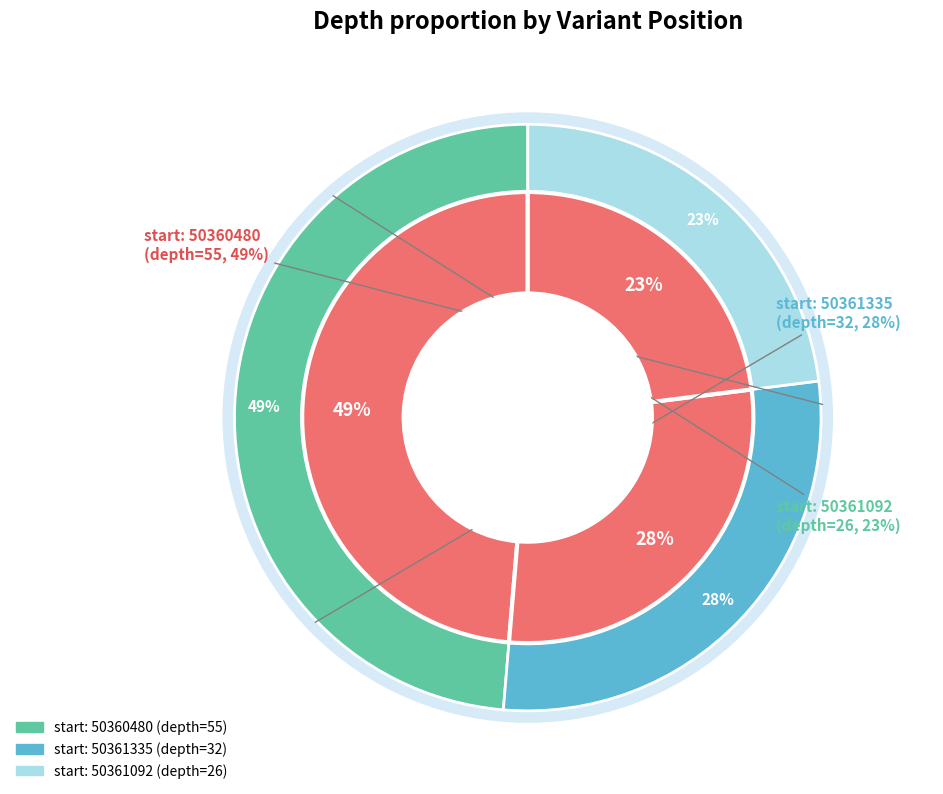

Which category has the smallest portion of the pie?

50361092